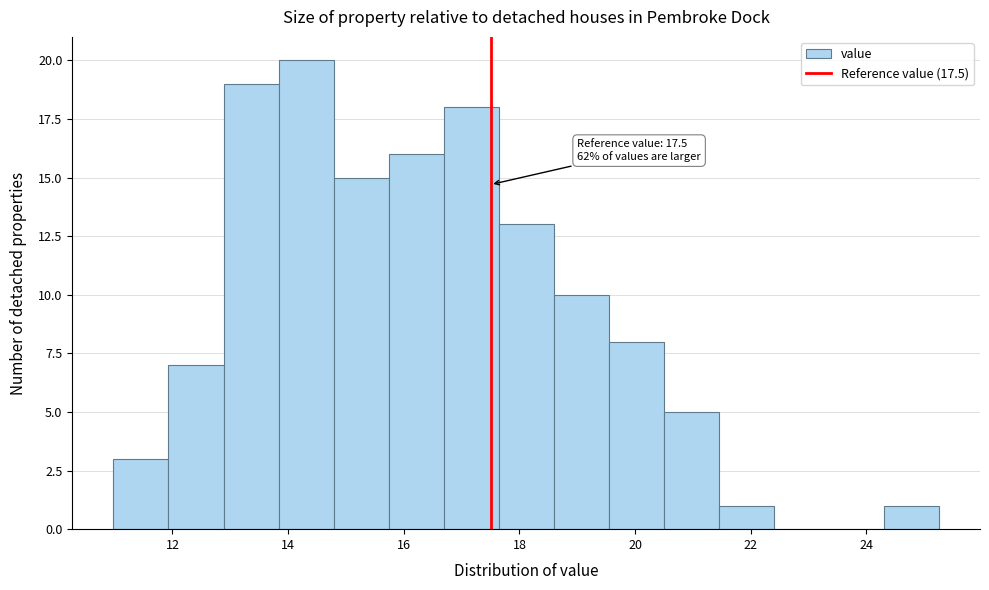

Over which range of the x-axis is the bar tallest?

13.8 to 14.8